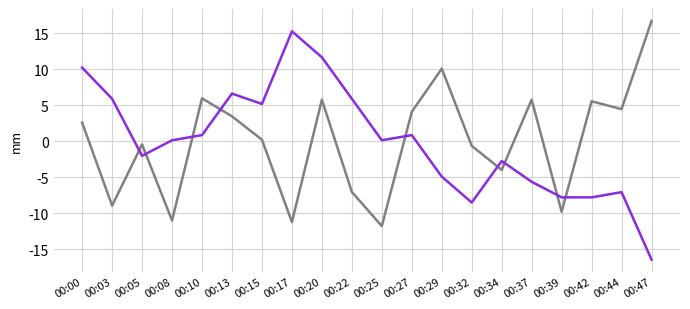

Which label corresponds to the largest value in the chart?

00:47